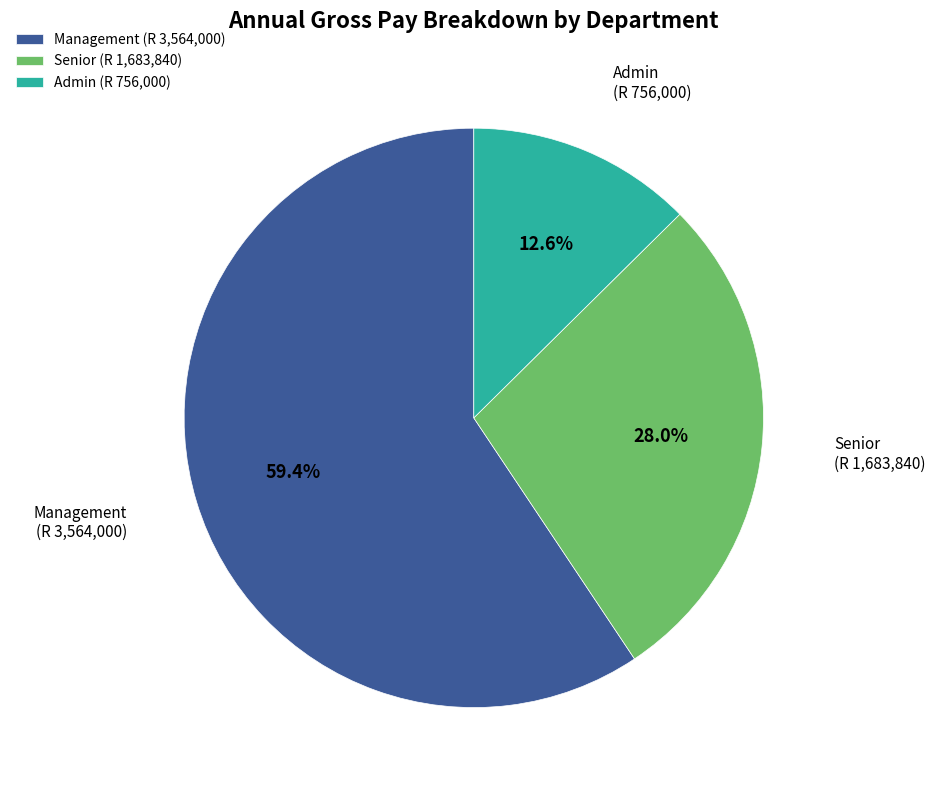

Rank the categories by value from highest to lowest.

Management (R 3,564,000), Senior (R 1,683,840), Admin (R 756,000)